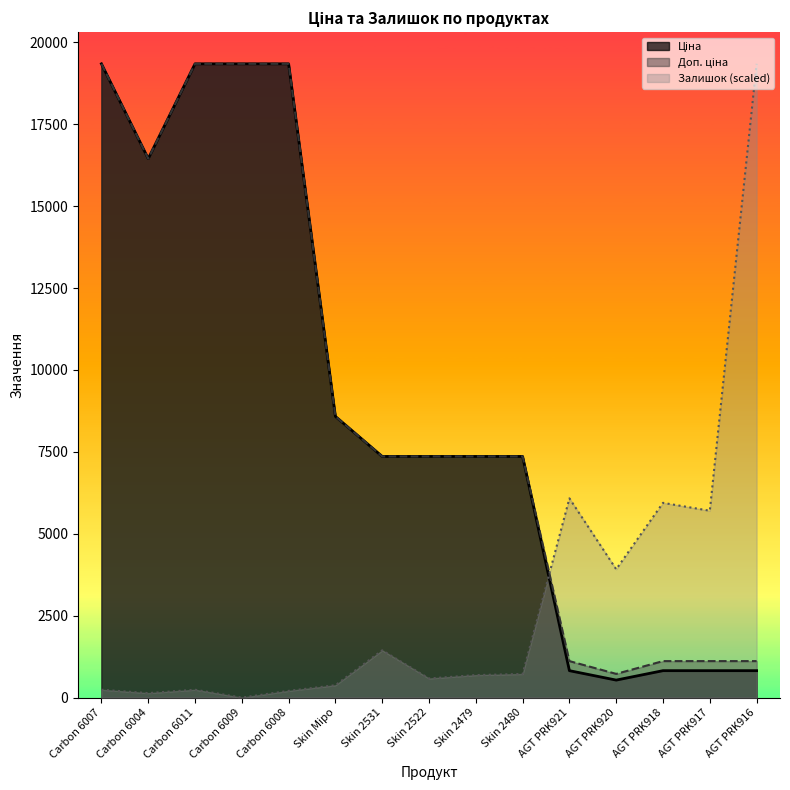

How many values in the Доп. ціна series exceed 7360?

10